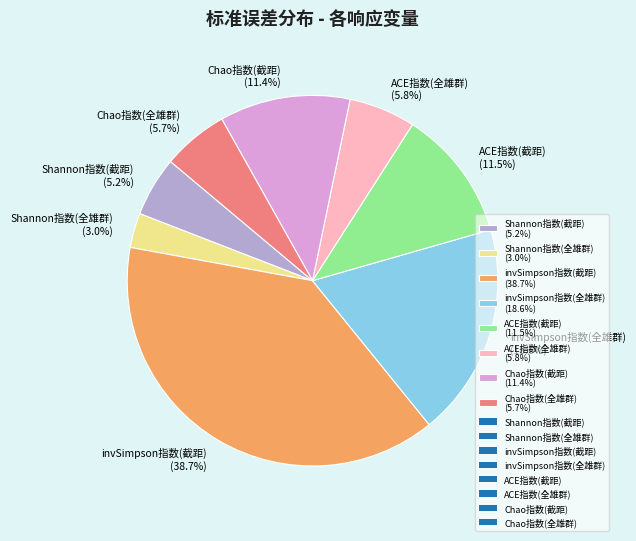

To the nearest percent, what is the combined percentage of Chao指数(截距) and Shannon指数(截距)?

17%